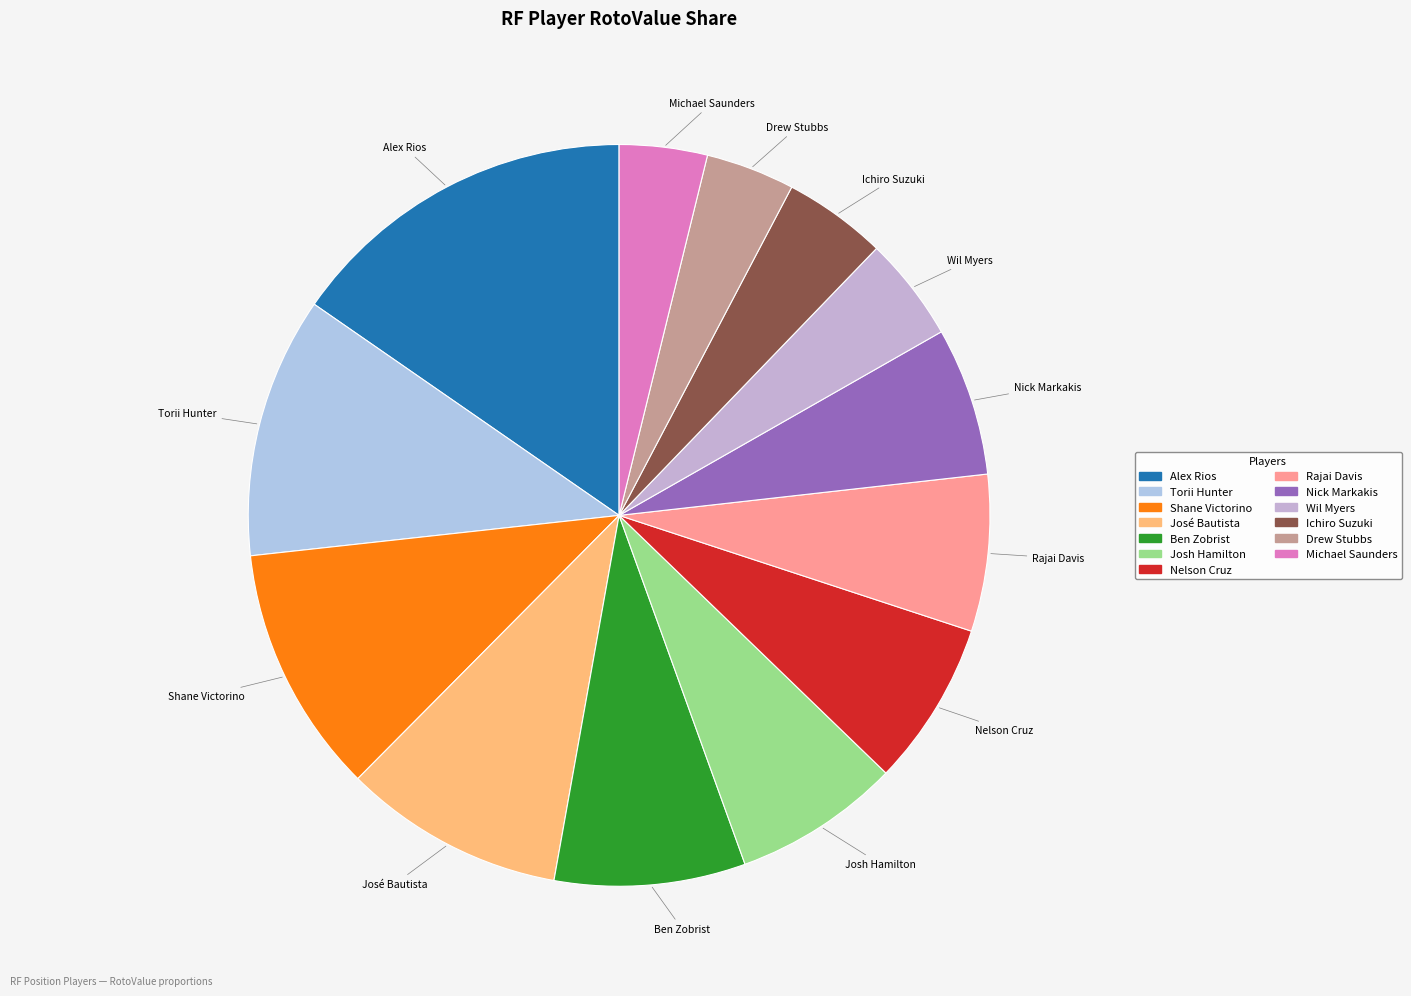

Combined, do Drew Stubbs and Nelson Cruz account for over 50%?

No